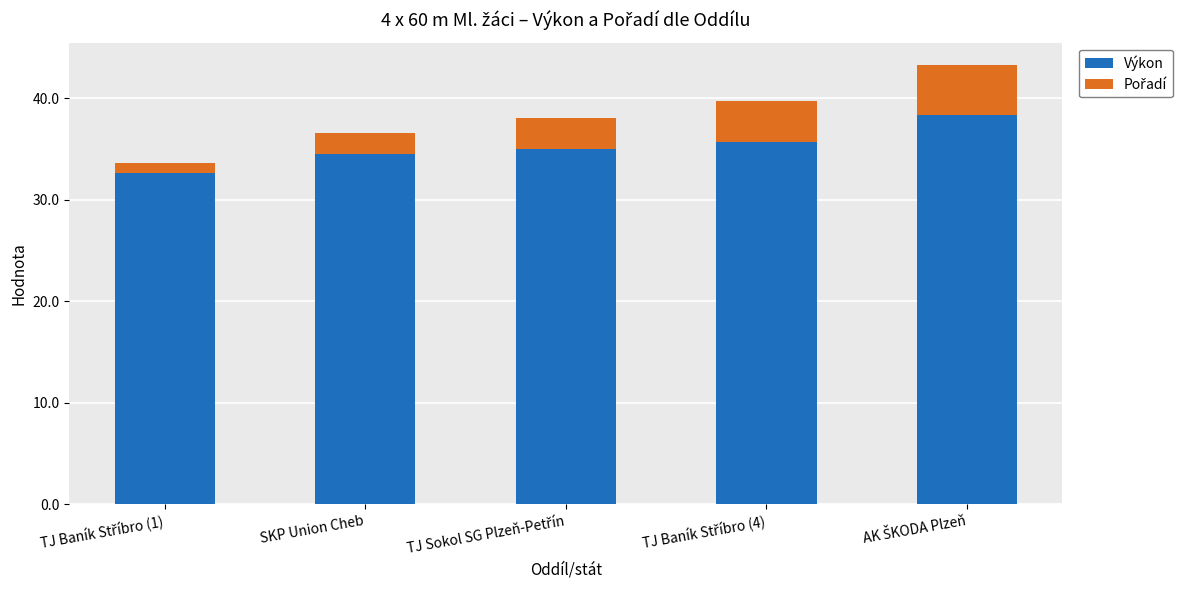

What is the sum of all Výkon values?

176.2